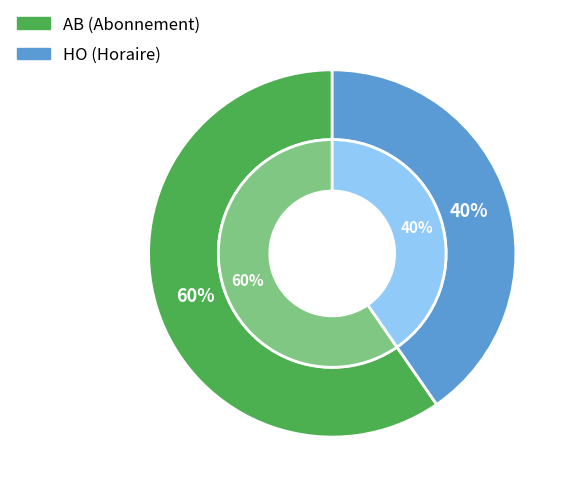

How many segments does this pie chart have?

2